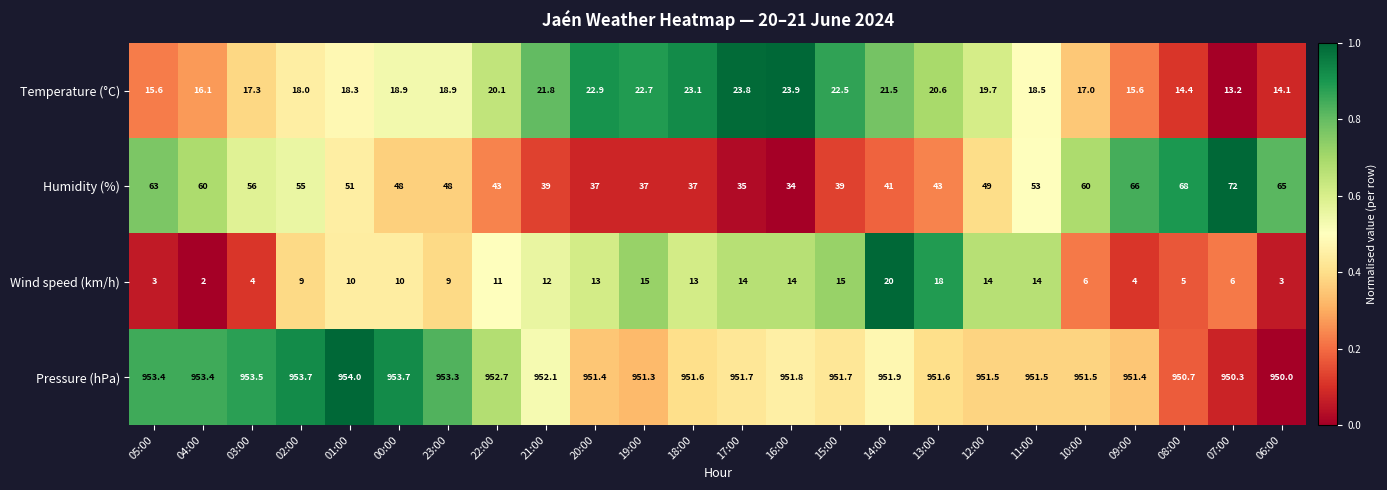

At 01:00, list the series in order from smallest to largest.

Wind speed (km/h), Temperature (°C), Humidity (%), Pressure (hPa)